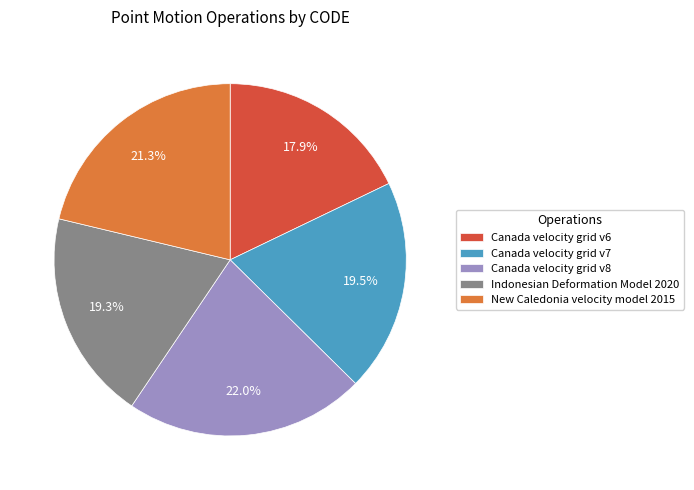

True or false: Indonesian Deformation Model 2020 accounts for 19% of the total.

True